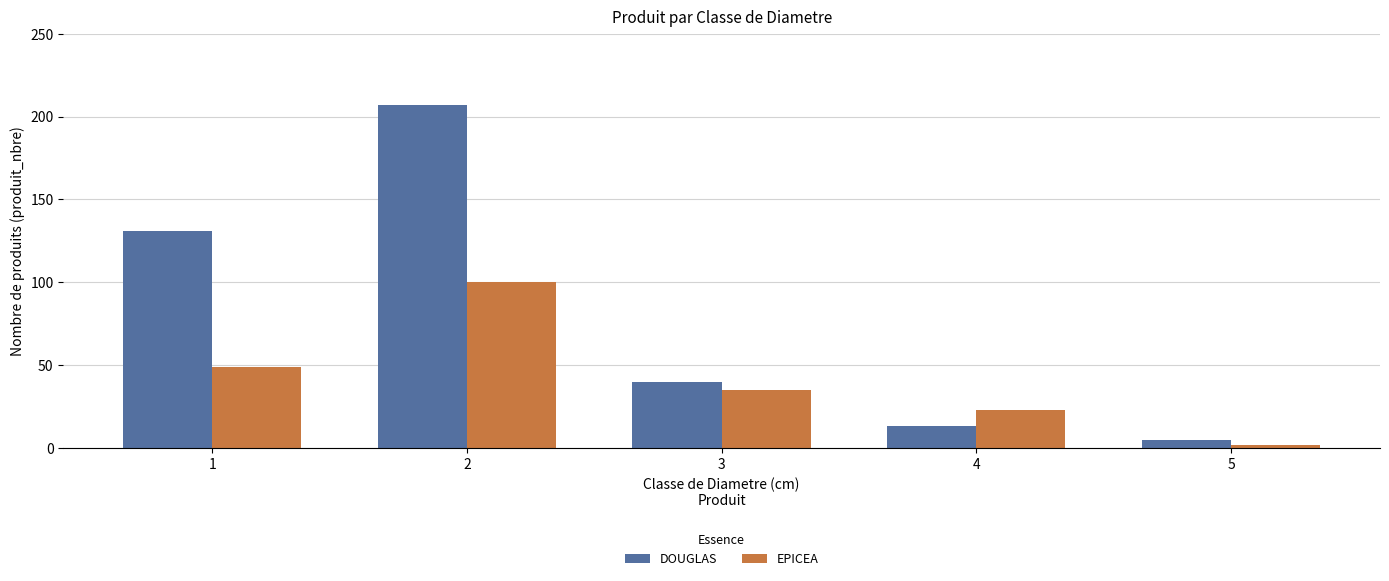

Which category has the lowest value in the EPICEA series?

5